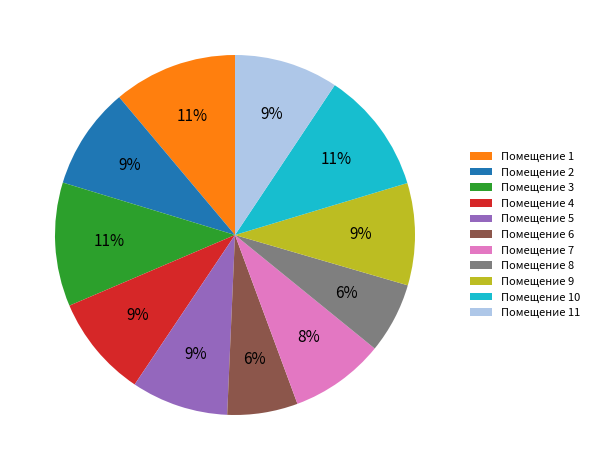

What percentage is the Помещение 1 slice, to the nearest percent?

11%